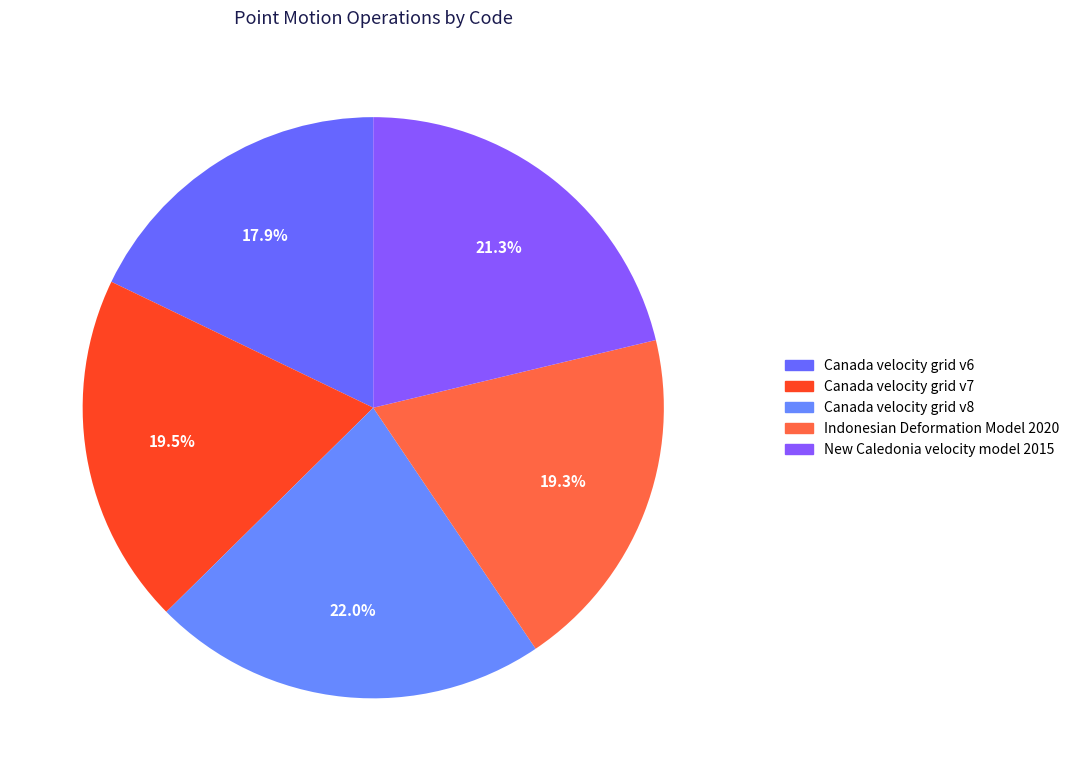

Count the number of slices in the pie.

5